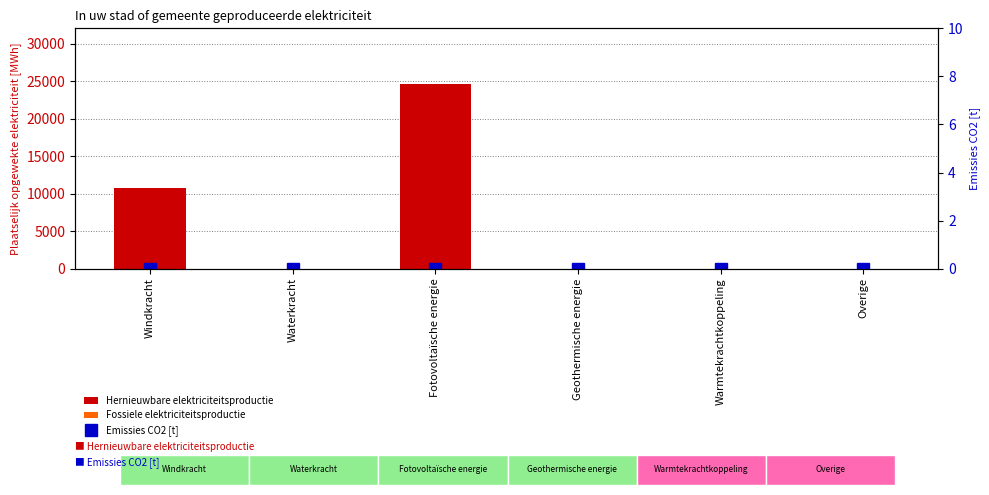

Between Warmtekrachtkoppeling and Overige, which series saw the biggest shift?

Hernieuwbare elektriciteitsproductie